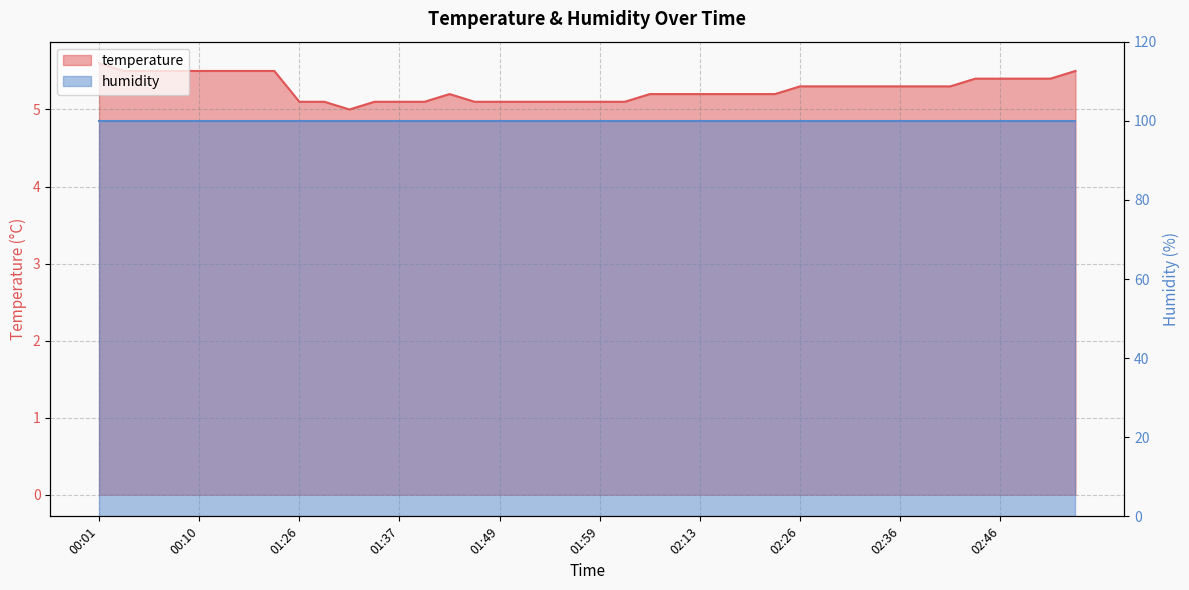

The chart shows a value of 7.5 at 01:34. True or false?

False